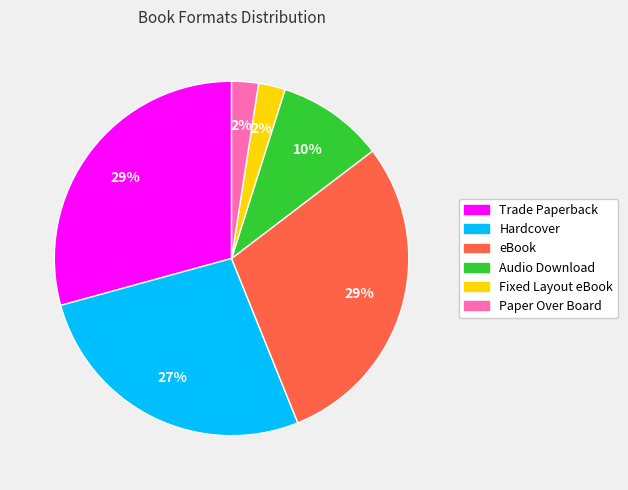

Is there any slice that represents more than half of the pie?

No